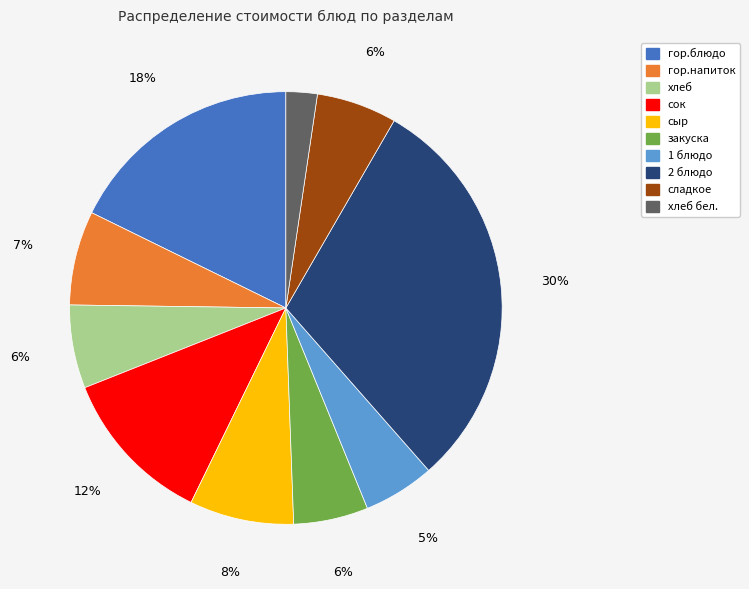

Which has a higher value, гор.блюдо or гор.напиток?

гор.блюдо